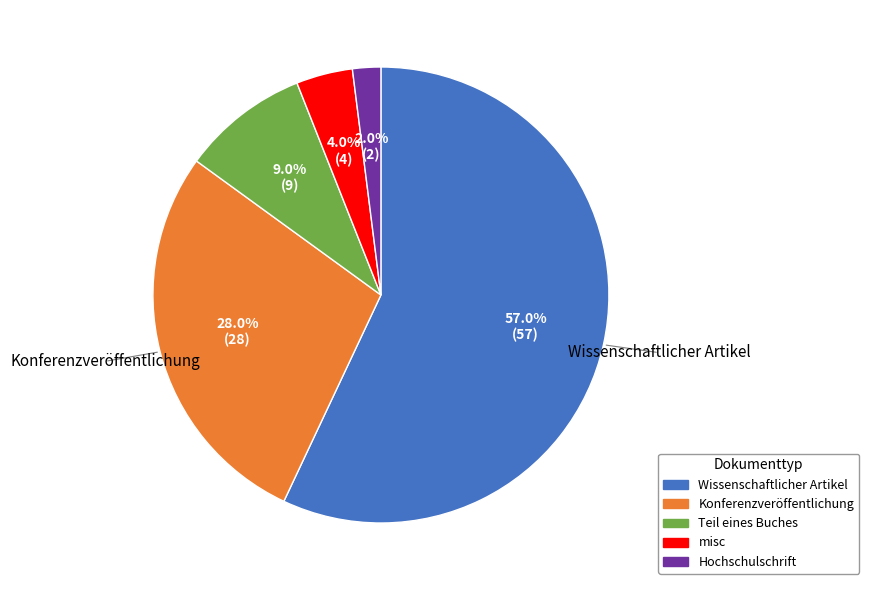

How many slices are in this pie chart?

5